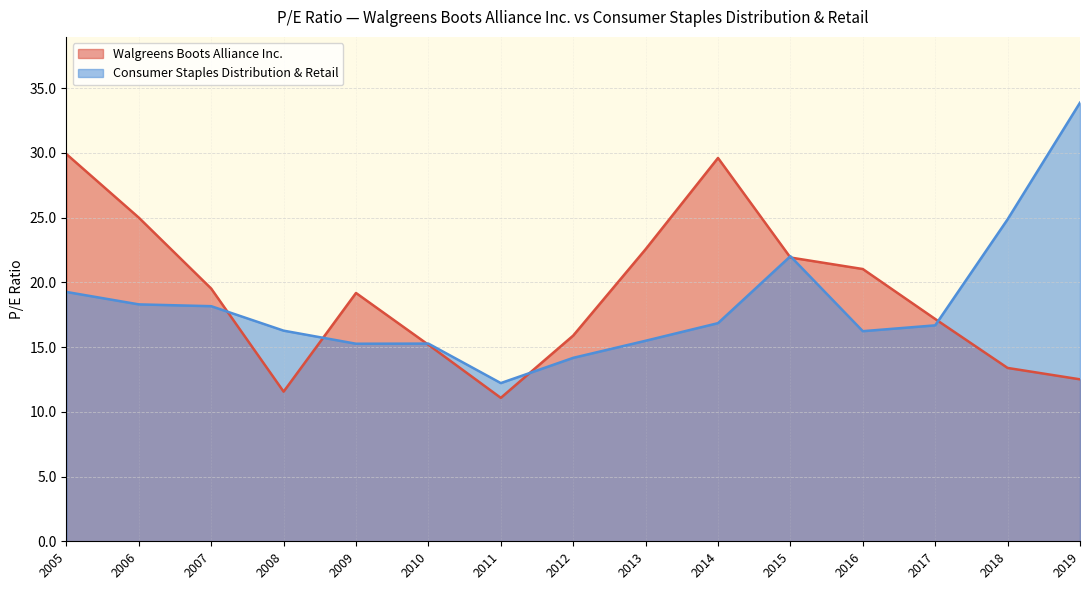

In Walgreens Boots Alliance Inc., how many points are lower than both neighbors (excluding endpoints)?

2